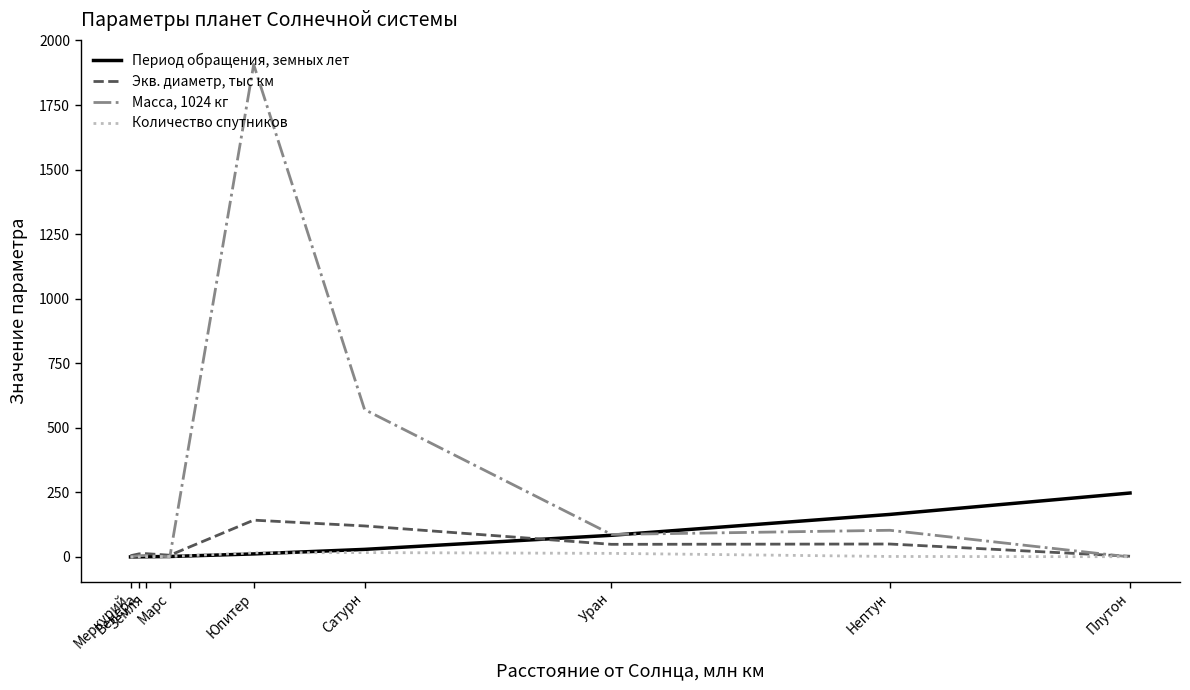

Which series has the largest total across all categories?

Масса, 1024 кг